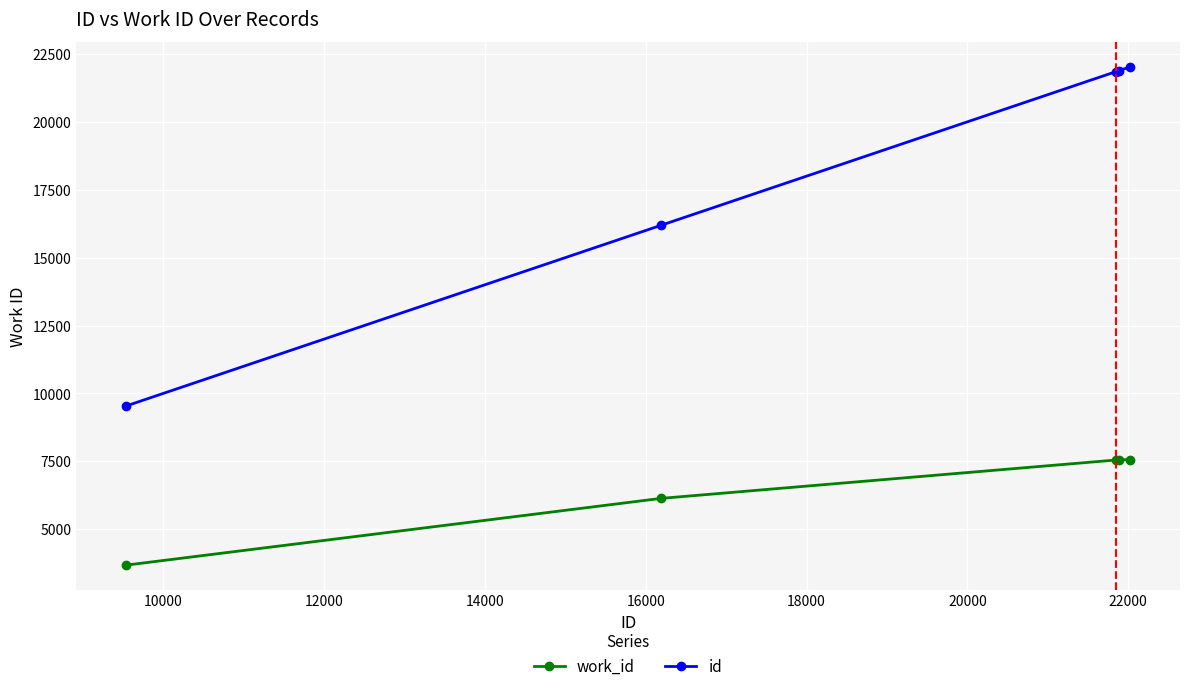

At how many categories does at least one series exceed 17572?

3